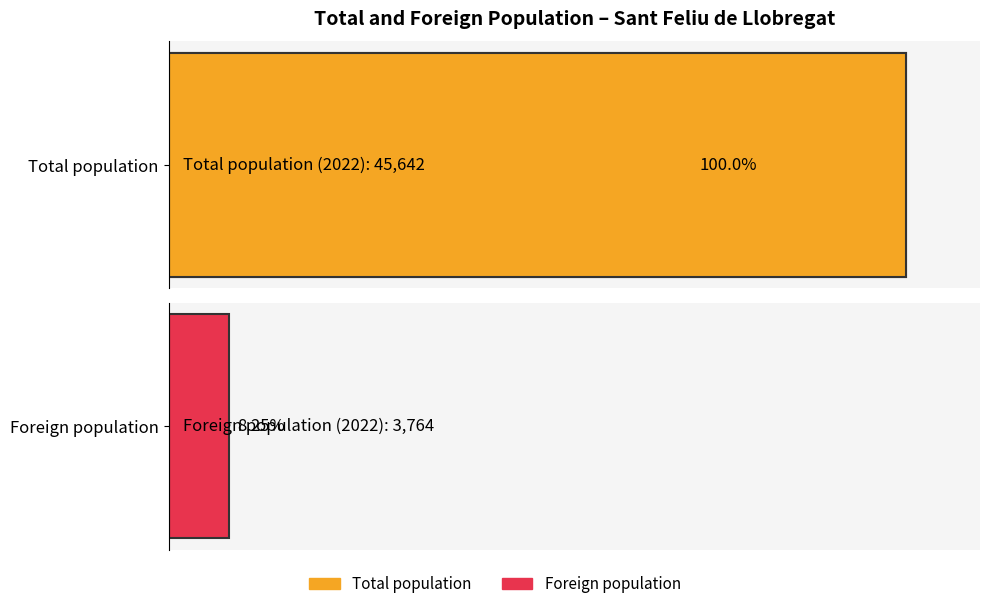

Rank the series at 2007 from highest to lowest value.

Total population, Foreign population